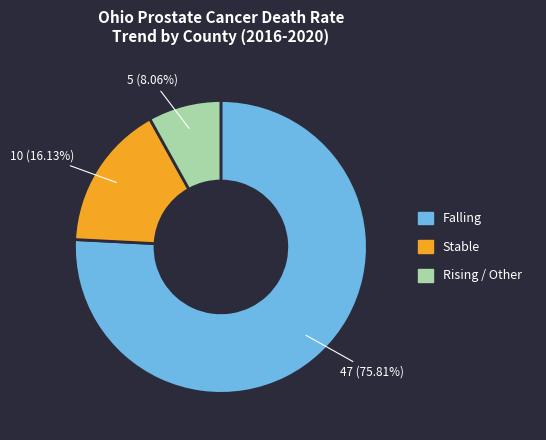

Which category has the smallest portion of the pie?

Rising / Other